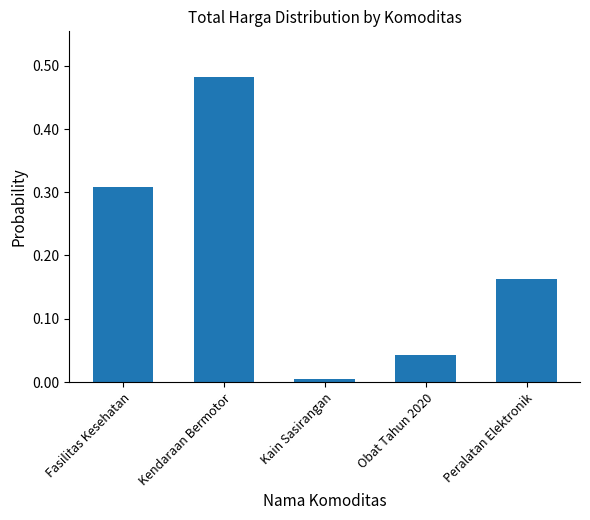

Which label corresponds to the smallest value in the chart?

Kain Sasirangan